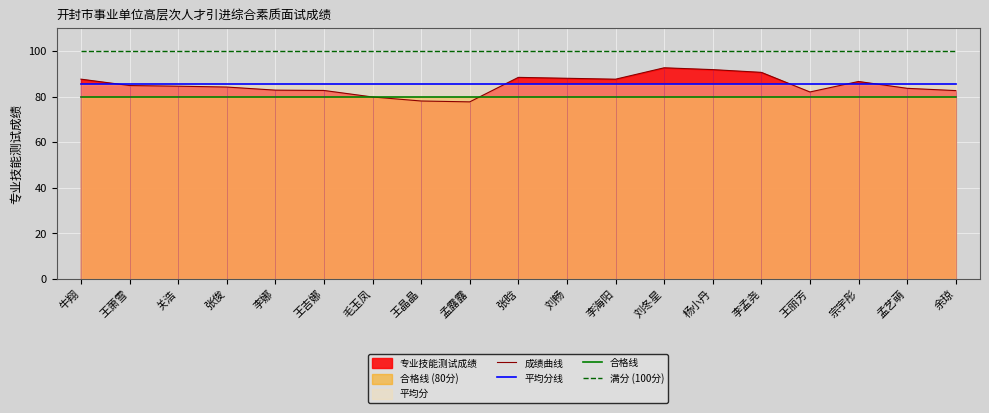

True or false: 合格线 and 满分 (100分) cross at least once.

False